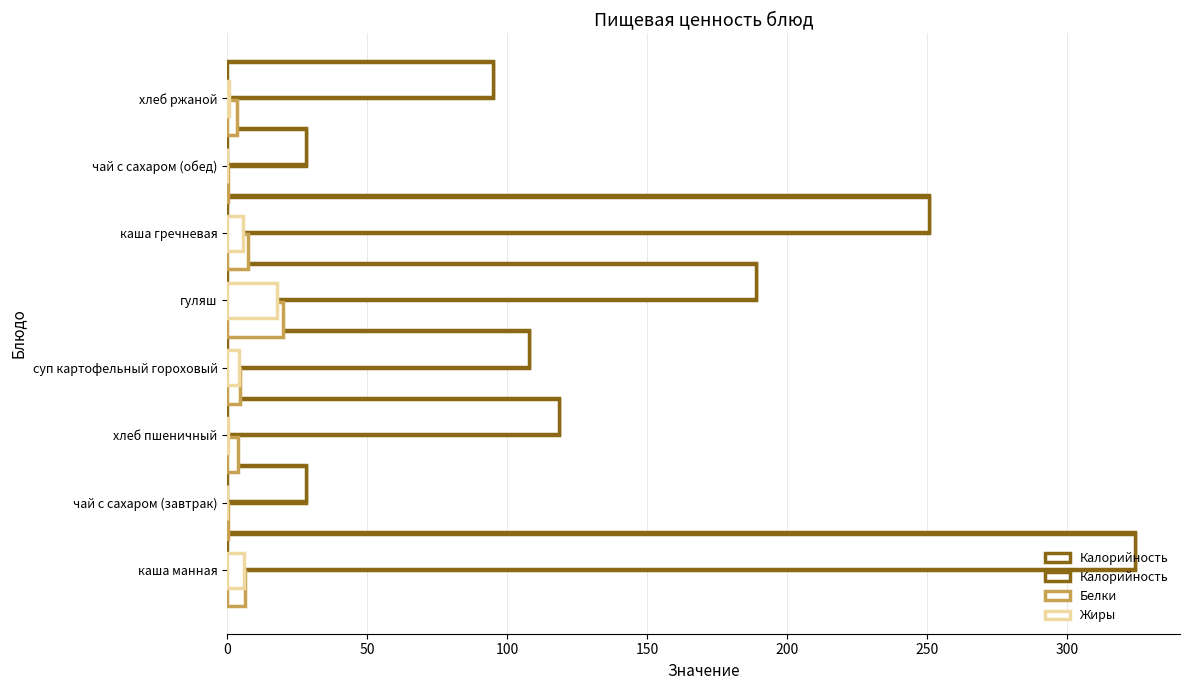

Are the bars grouped side by side (vs. stacked)?

Yes